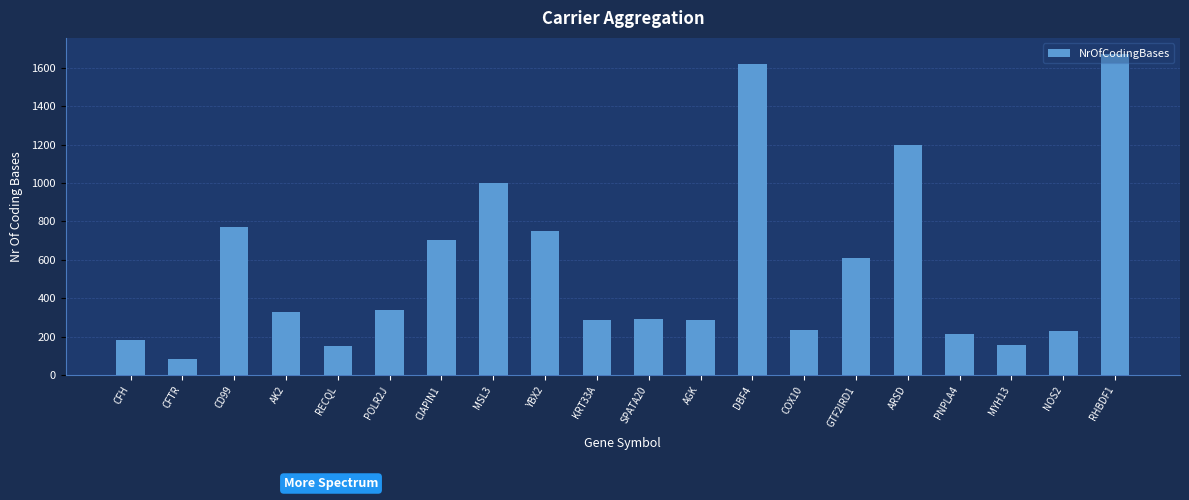

Where does the data first go above 330?

CD99